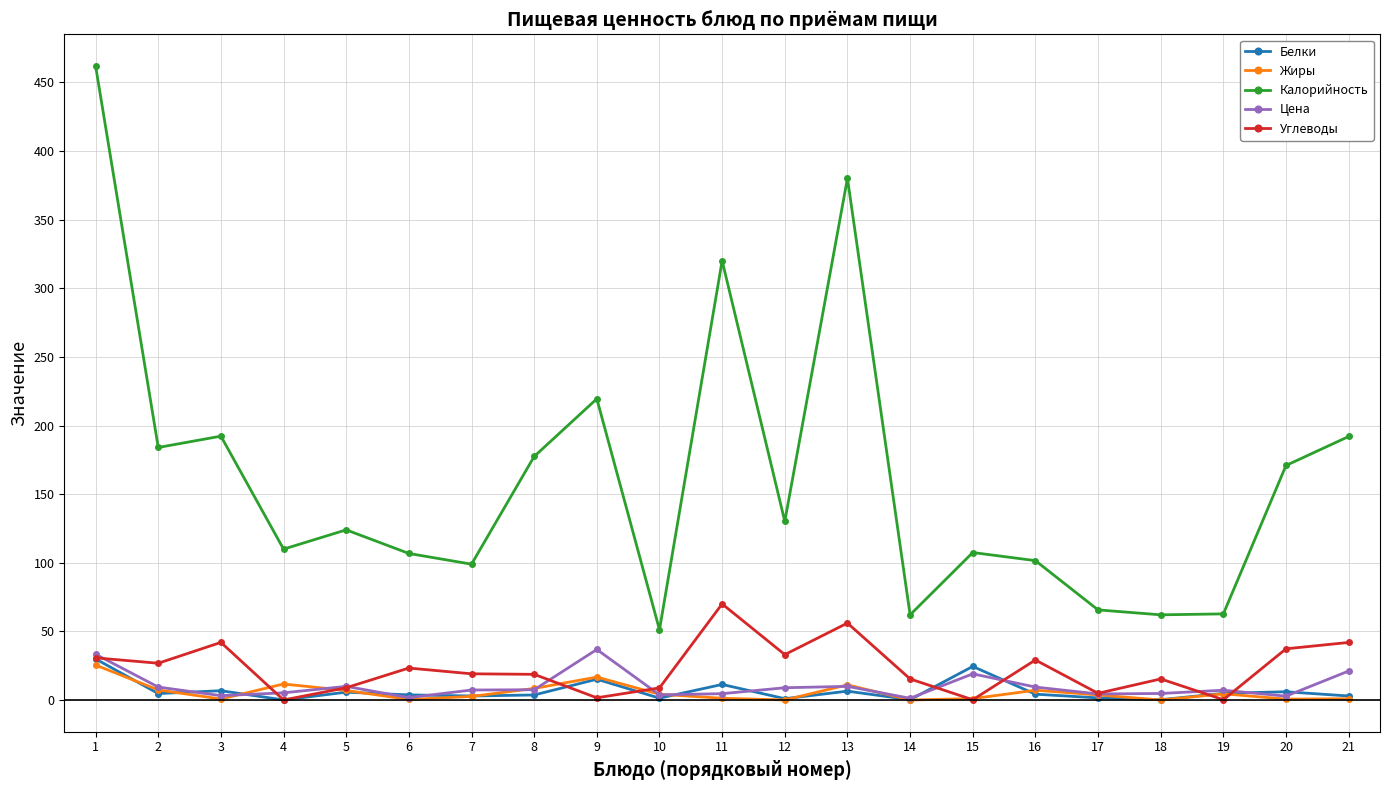

What is the difference between the highest and lowest values at 7?

96.3